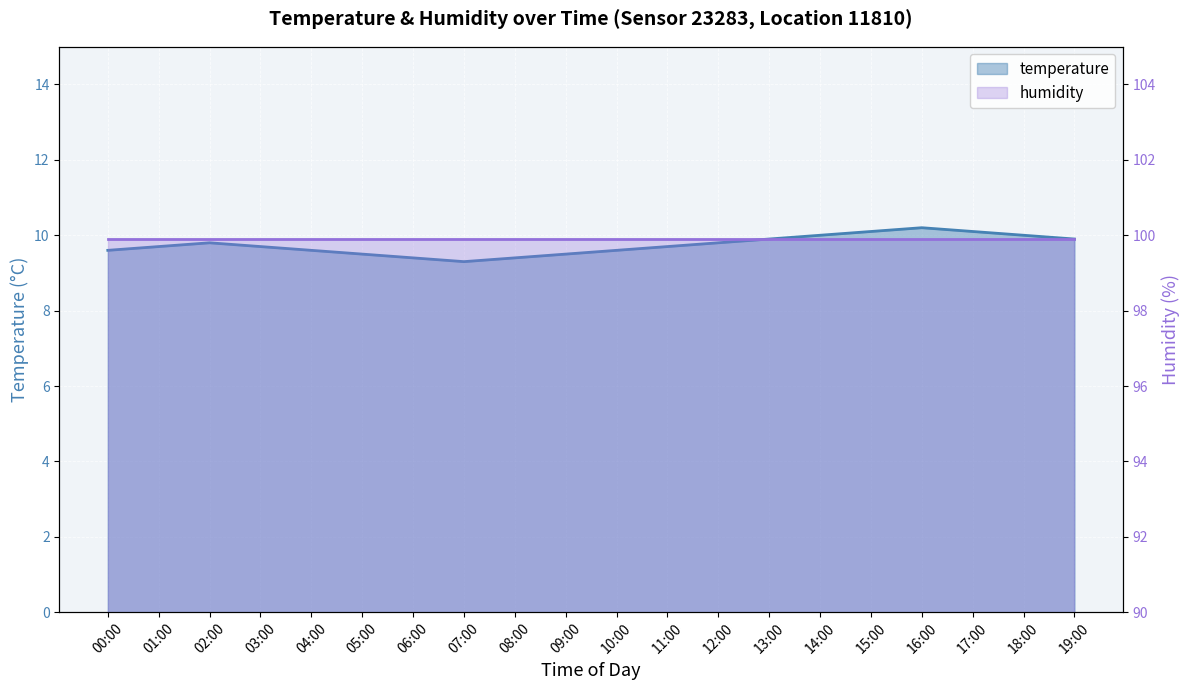

What is the sum of the values at 16:00 and 07:00?

19.5